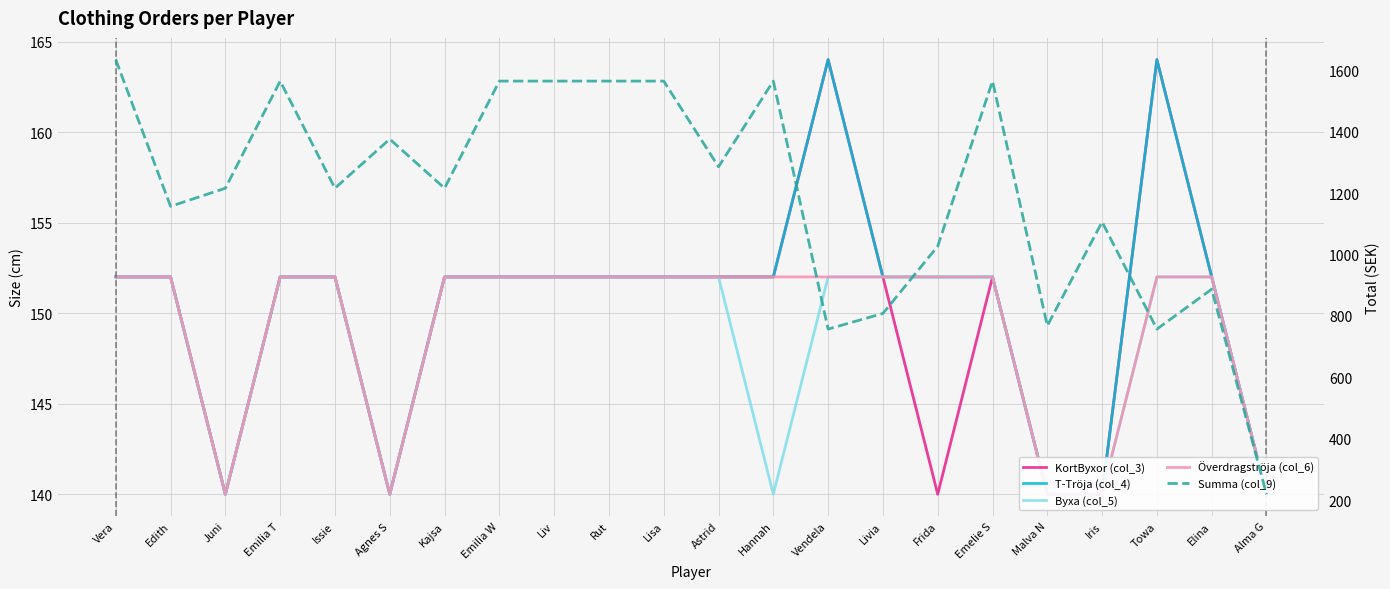

What is the label of the 8th point from the right?

Livia